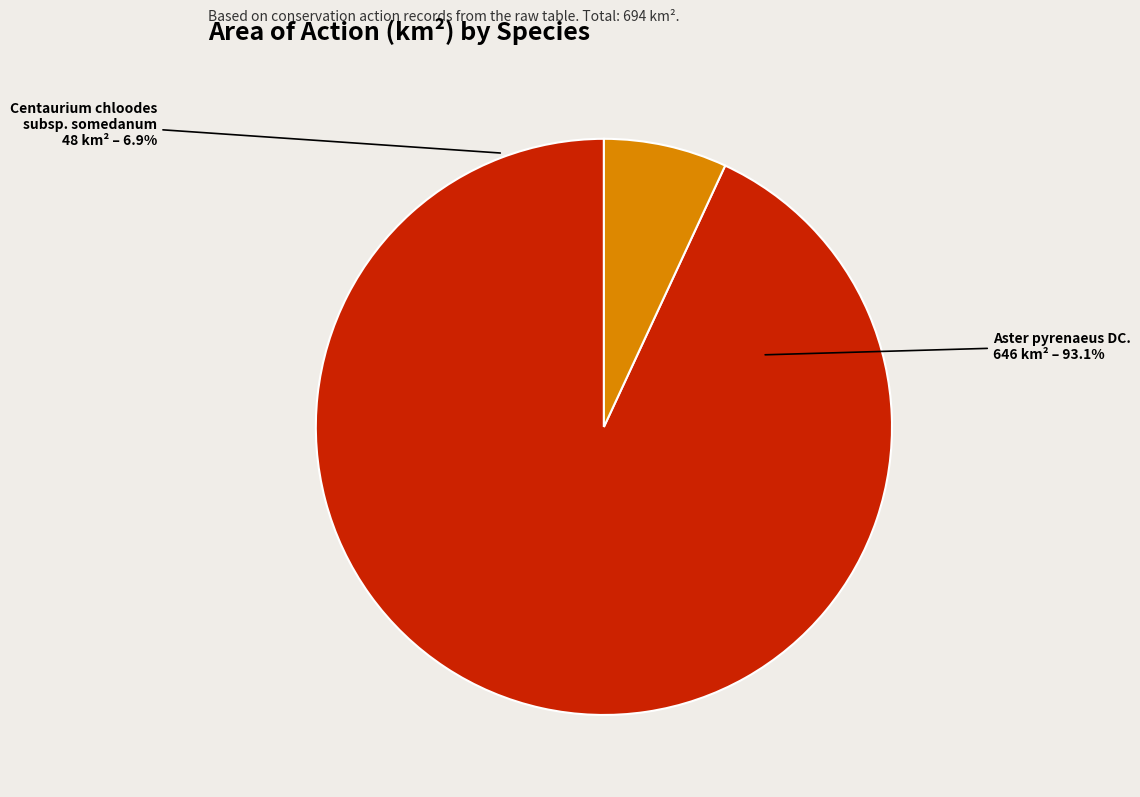

What percentage do Centaurium chloodes subsp. somedanum and Aster pyrenaeus DC. together represent?

100.0%